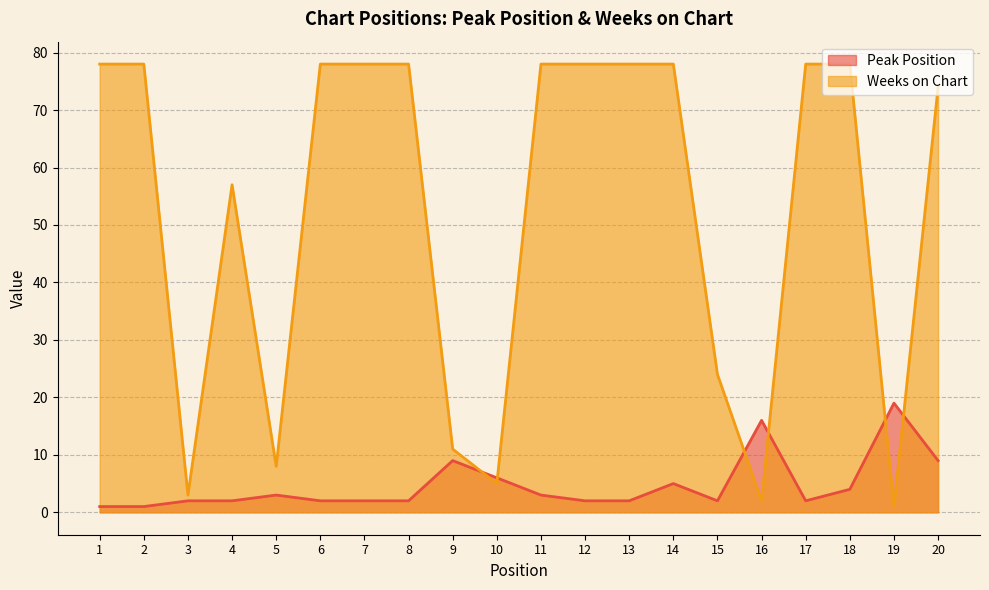

At which label is Peak Position closest to 10?

9